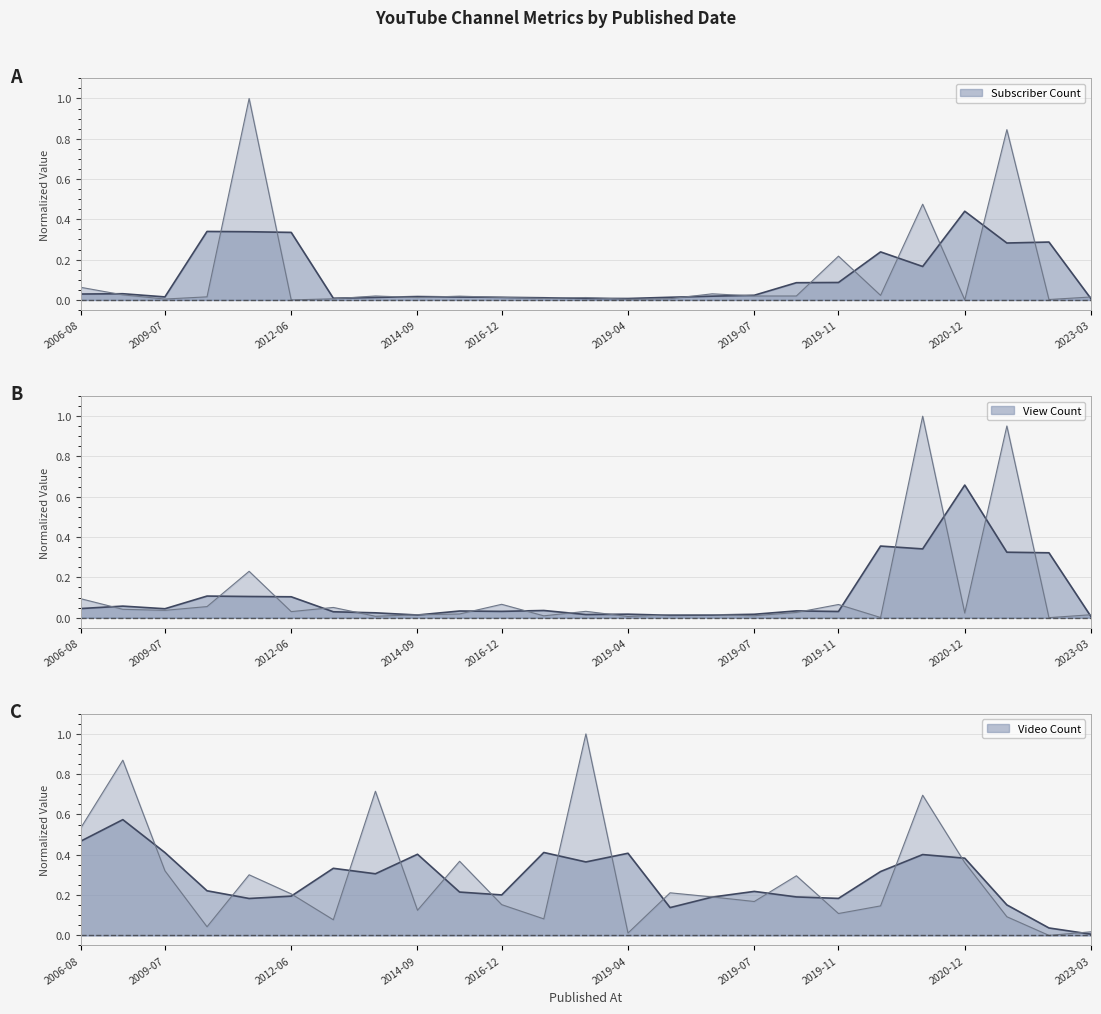

What is the greatest value displayed?

1.0